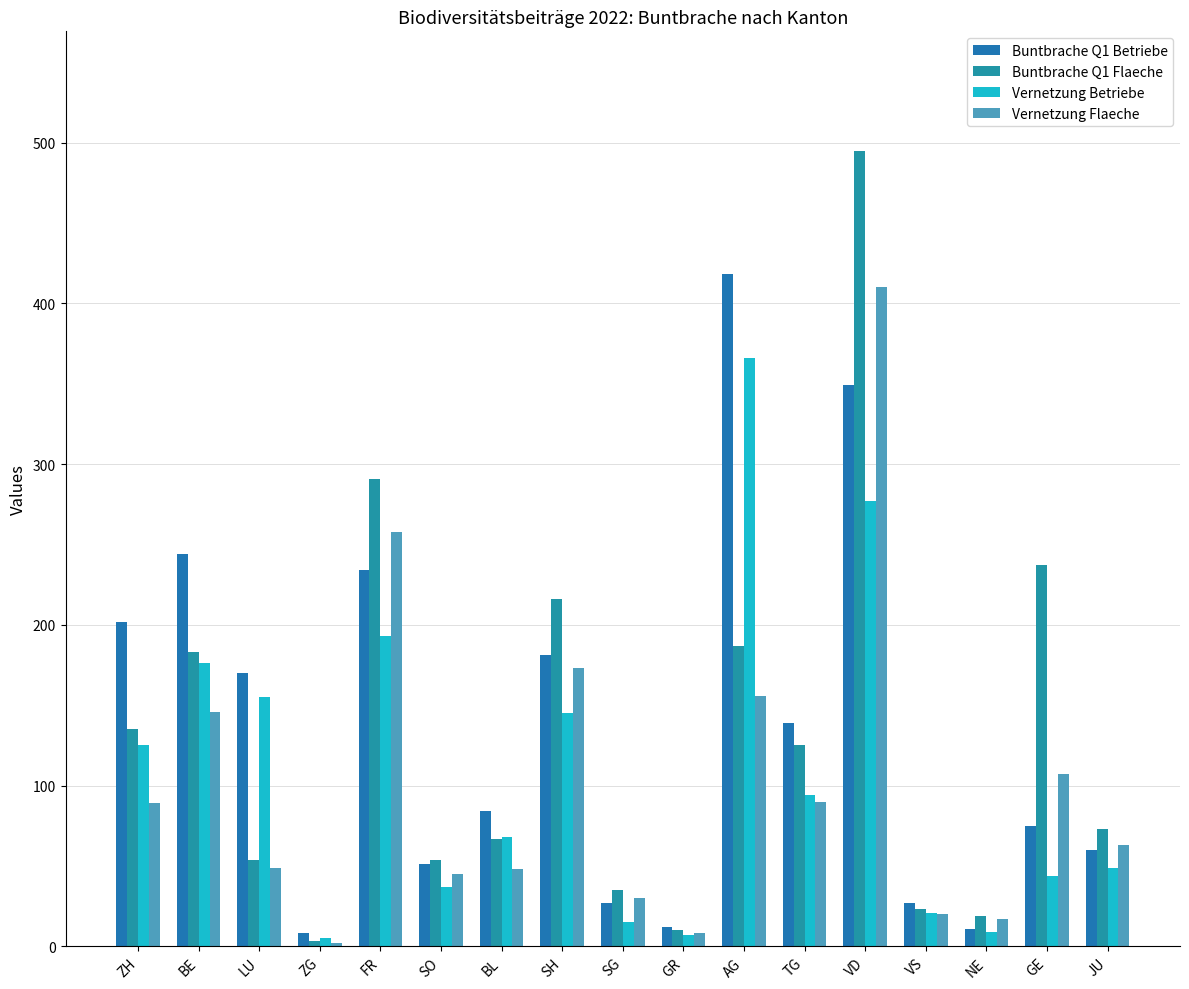

At which category is the sum across all series the highest?

VD